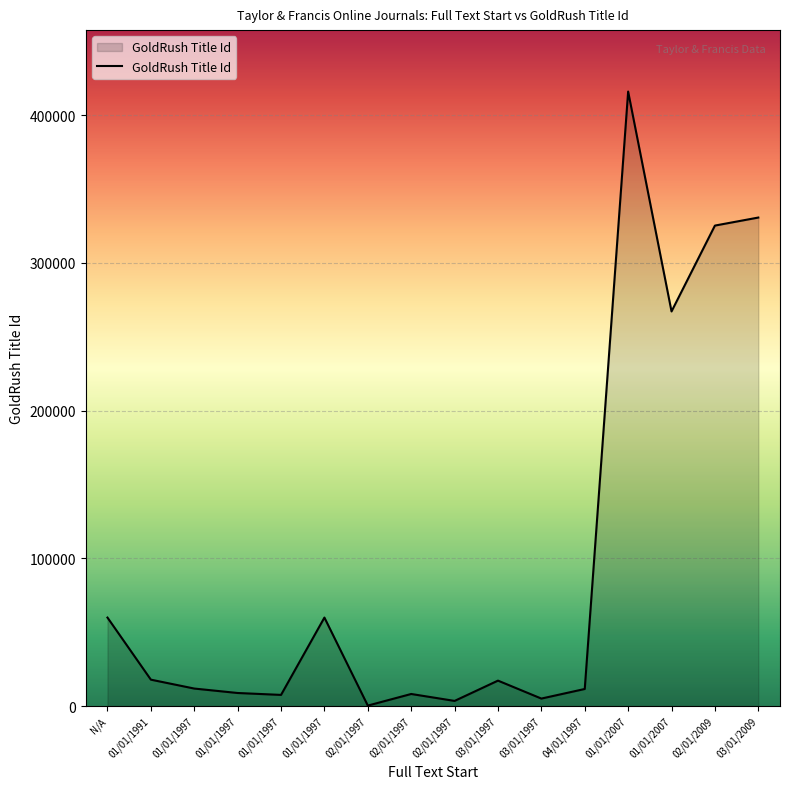

How many lines are shown in the chart?

1